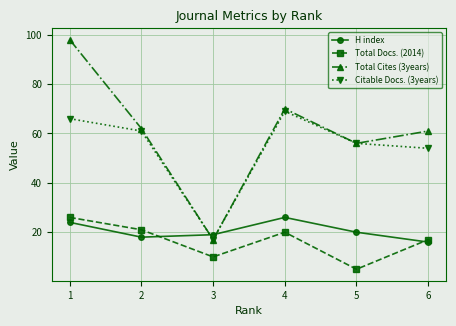

Reading left to right, extract all data points from this chart.

H index: 1=24	2=18	3=19	4=26	5=20	6=16
Total Docs. (2014): 1=26	2=21	3=10	4=20	5=5	6=17
Total Cites (3years): 1=98	2=62	3=17	4=70	5=56	6=61
Citable Docs. (3years): 1=66	2=61	3=17	4=69	5=56	6=54